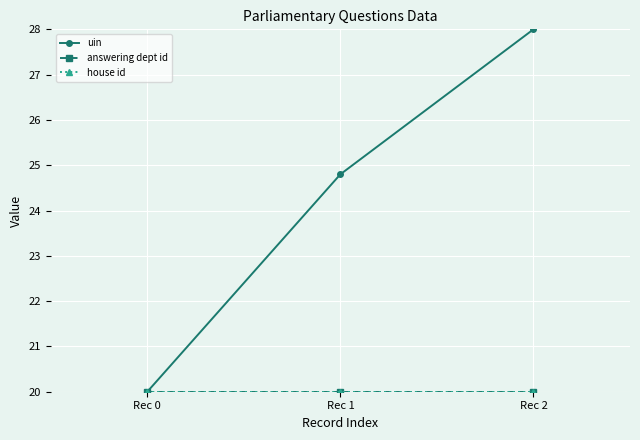

Does the chart have visible grid lines?

Yes